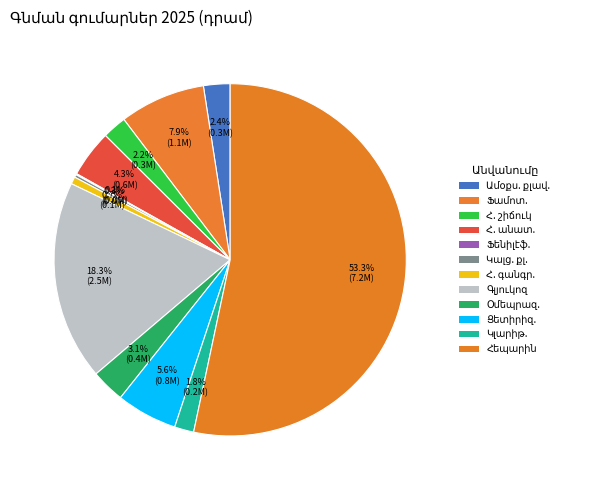

How many slices are in this pie chart?

12